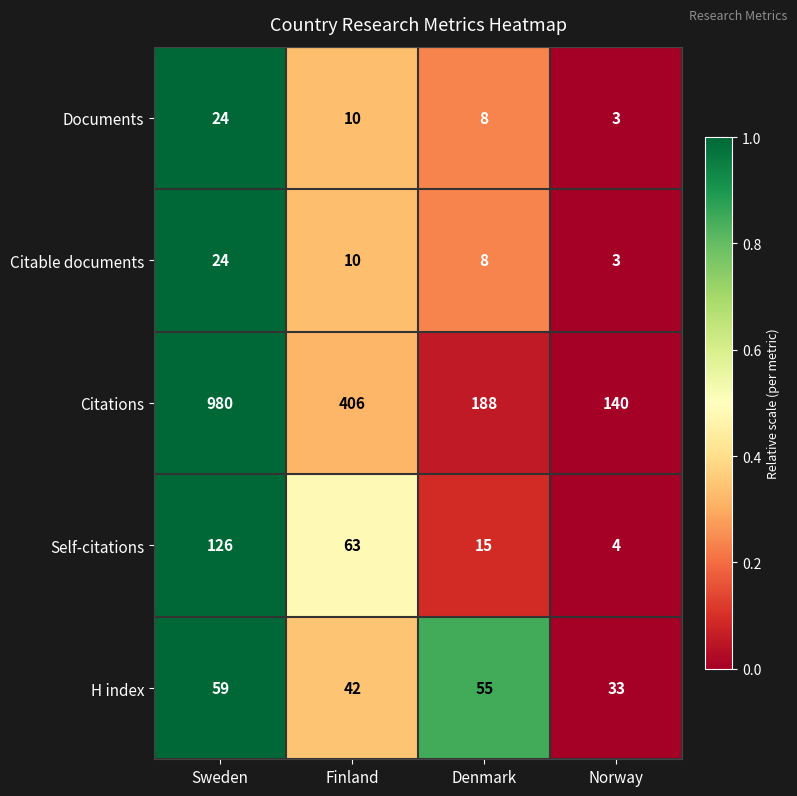

How many distinct data groups are displayed?

5